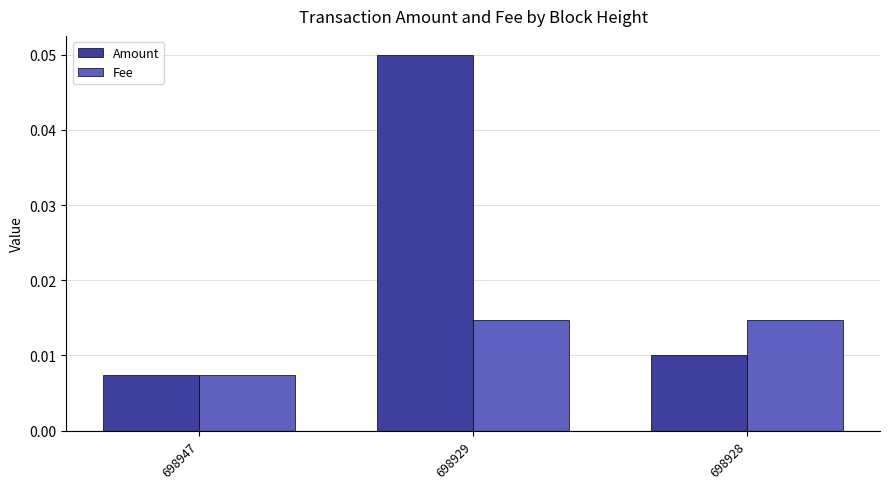

Count the Amount values in the range 0 to 1.

3